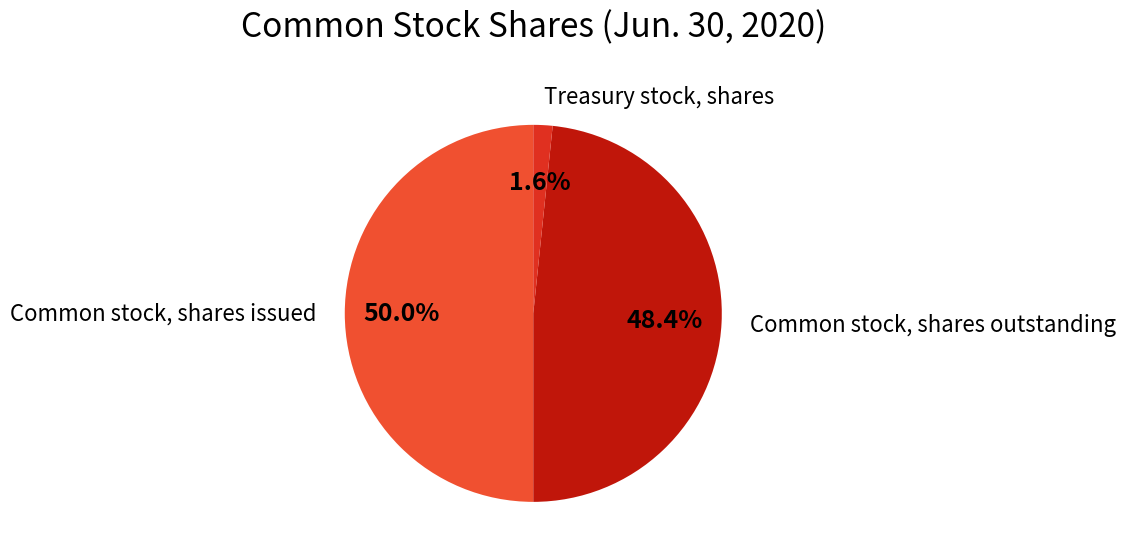

How many slices are in this pie chart?

3